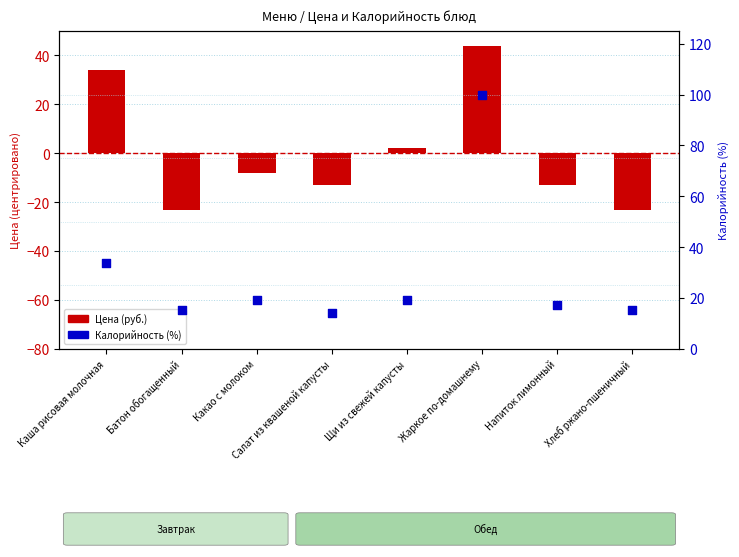

Is the value of Калорийность (%) at Жаркое по-домашнему greater than the value of Цена (руб.) at Хлеб ржано-пшеничный?

Yes